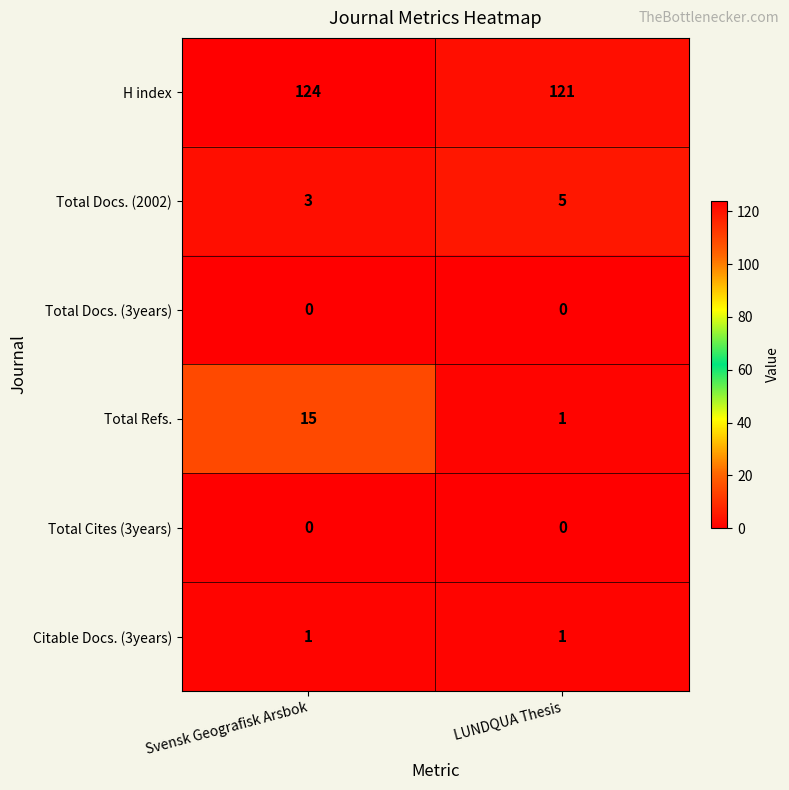

Reading left to right, what are all the values shown in this chart?

H index: Svensk Geografisk Arsbok=124	LUNDQUA Thesis=121
Total Docs. (2002): Svensk Geografisk Arsbok=3	LUNDQUA Thesis=5
Total Docs. (3years): Svensk Geografisk Arsbok=0	LUNDQUA Thesis=0
Total Refs.: Svensk Geografisk Arsbok=15	LUNDQUA Thesis=1
Total Cites (3years): Svensk Geografisk Arsbok=0	LUNDQUA Thesis=0
Citable Docs. (3years): Svensk Geografisk Arsbok=1	LUNDQUA Thesis=1